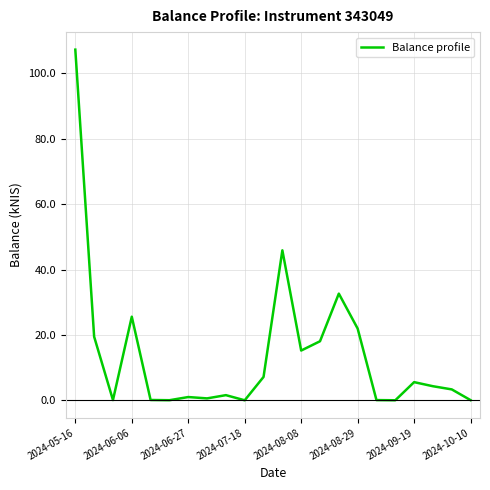

Does the chart display data point markers on the line(s)?

No